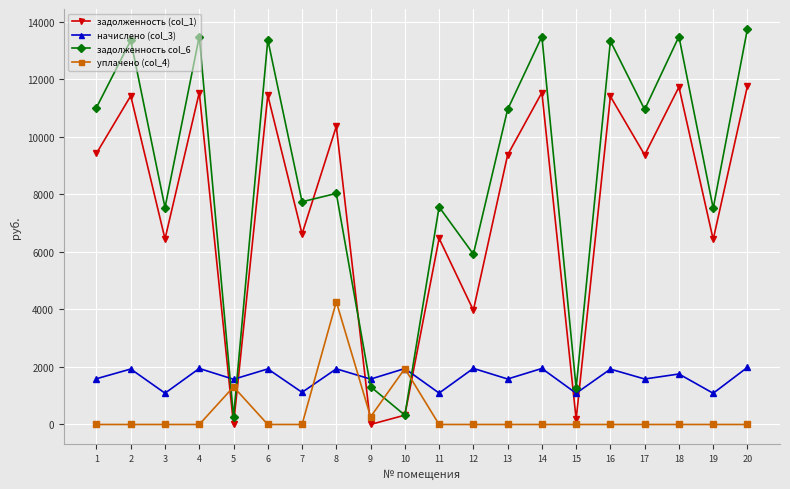

Where do задолженность (col_1) and уплачено (col_4) first cross each other?

4 and 5